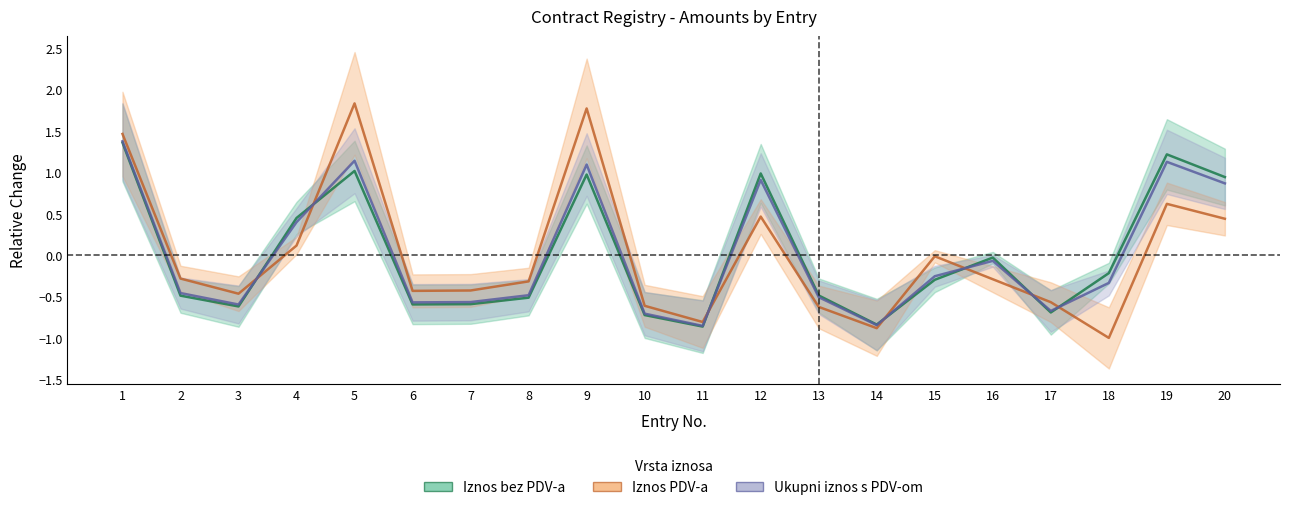

Which series has the largest range (max minus min)?

Iznos PDV-a